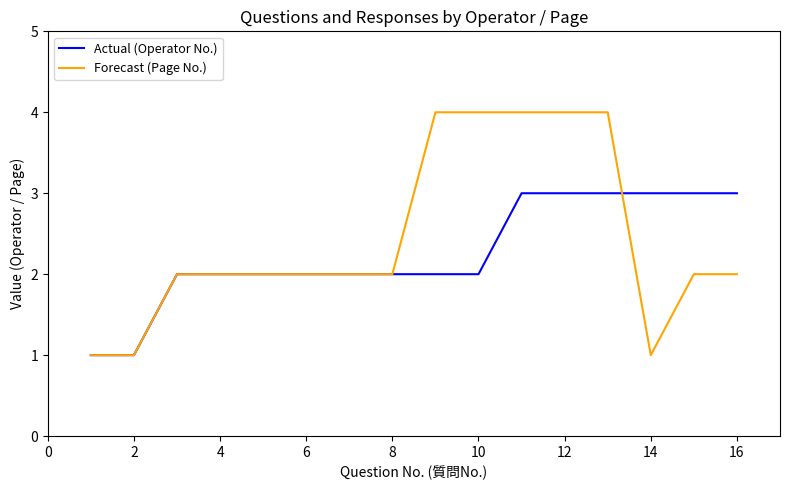

Which series has the largest range (max minus min)?

Forecast (Page No.)